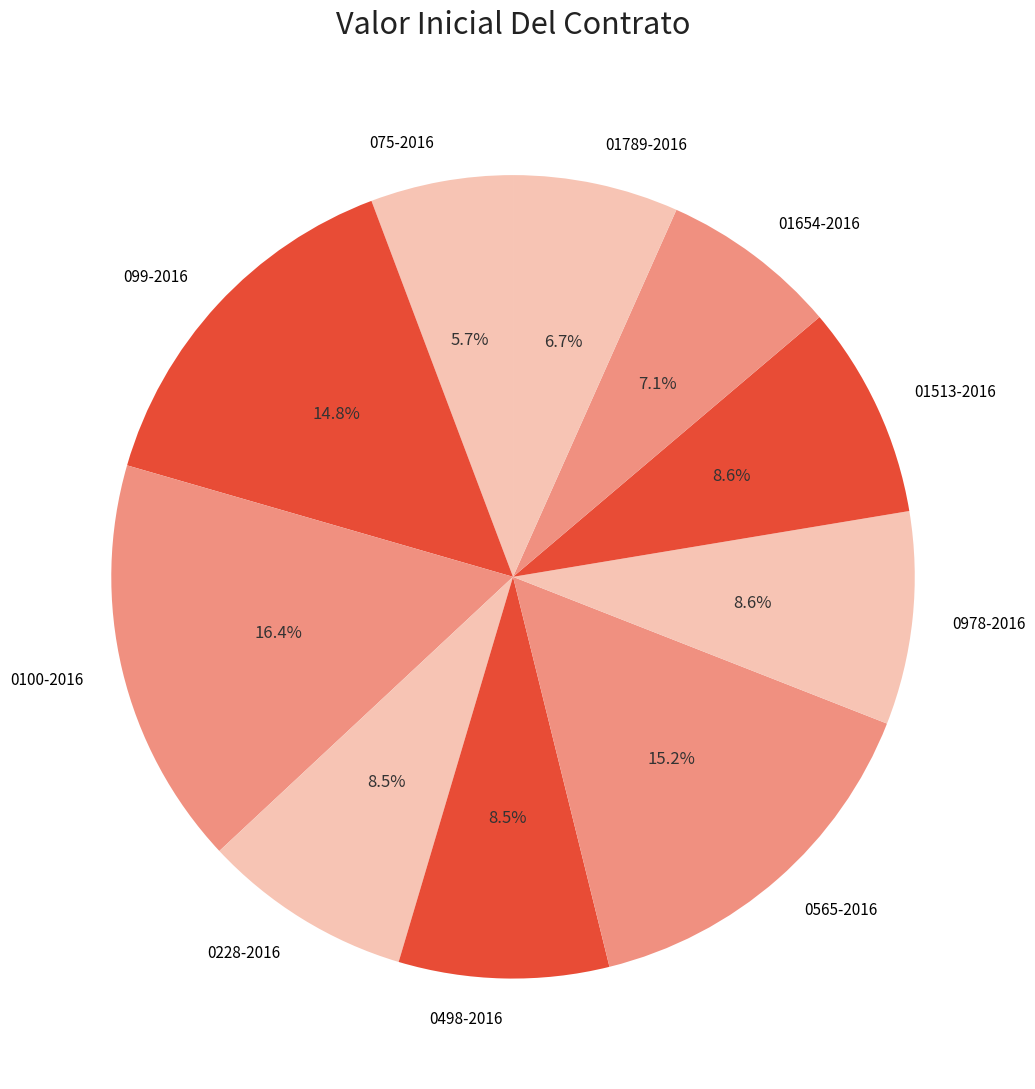

Approximately how many times larger is the value at 01513-2016 compared to 0978-2016?

1.0